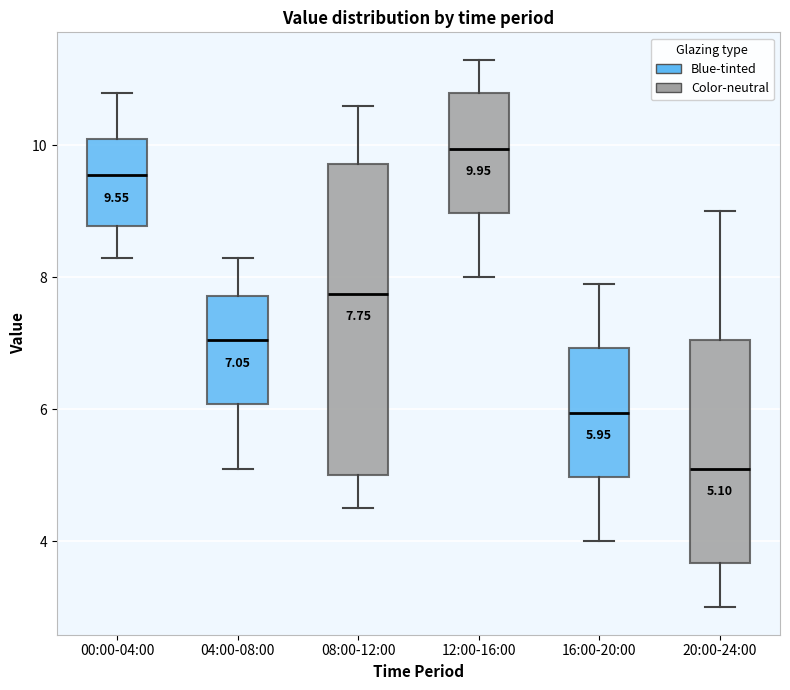

Which box's median line is the highest?

12:00-16:00